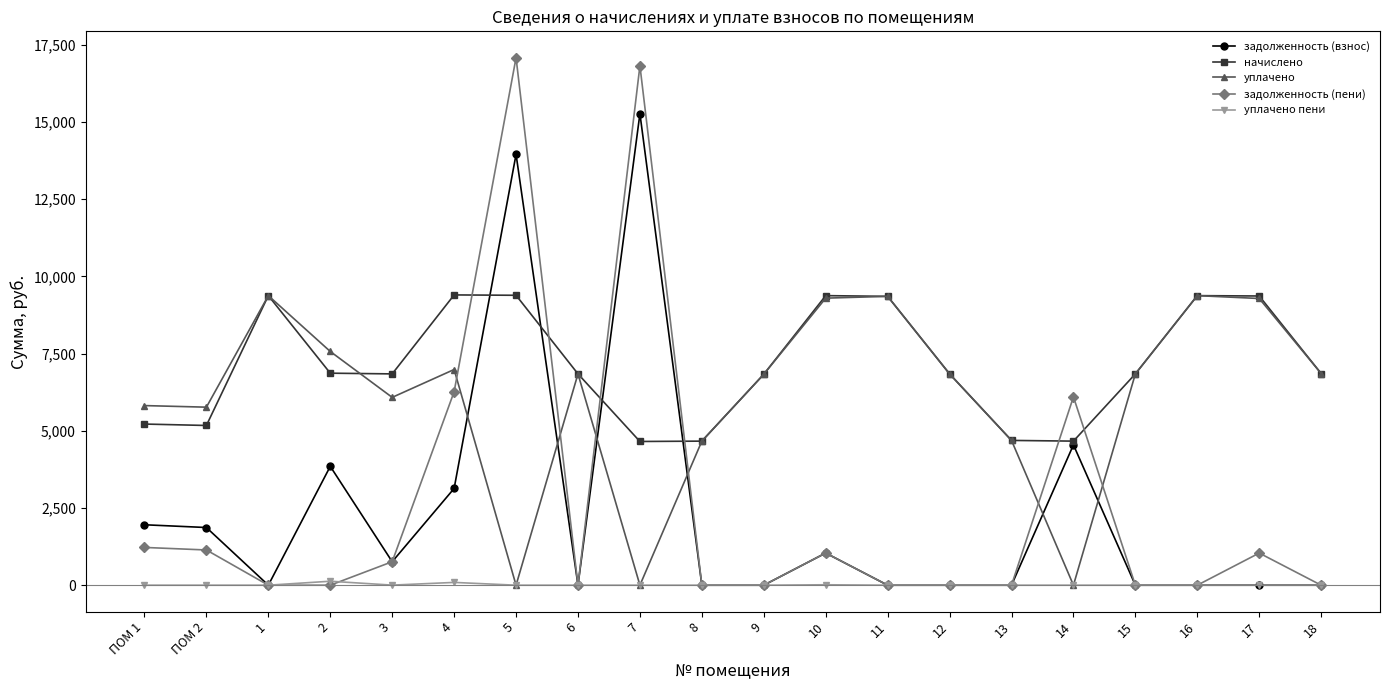

True or false: задолженность (взнос) has more than 0 interior local peaks.

True